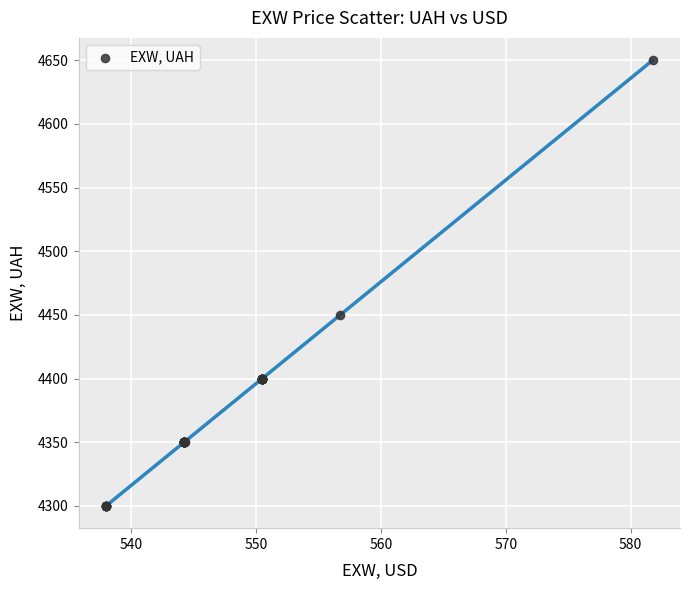

What Y value in the scatter plot is closest to 4475?

4450